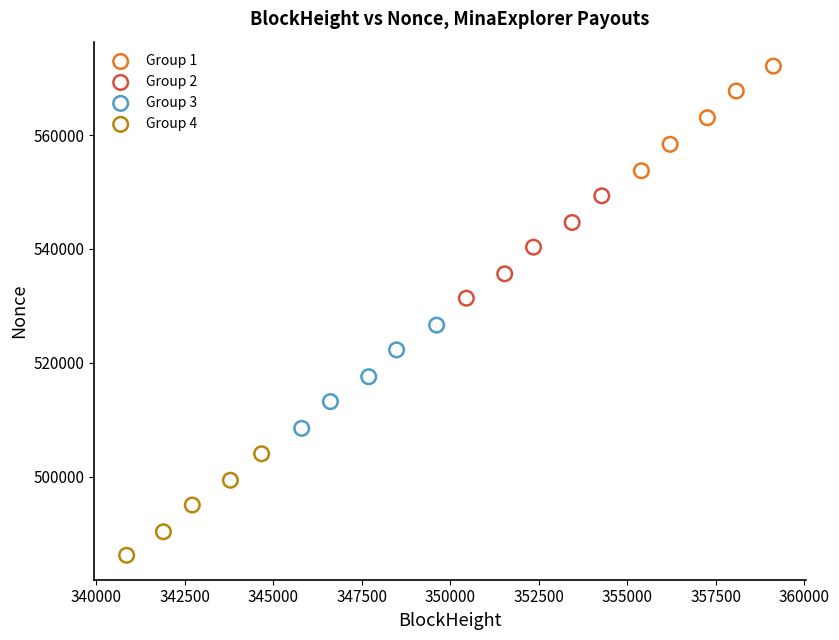

What are all the series names shown in the legend?

Group 1, Group 2, Group 3, Group 4